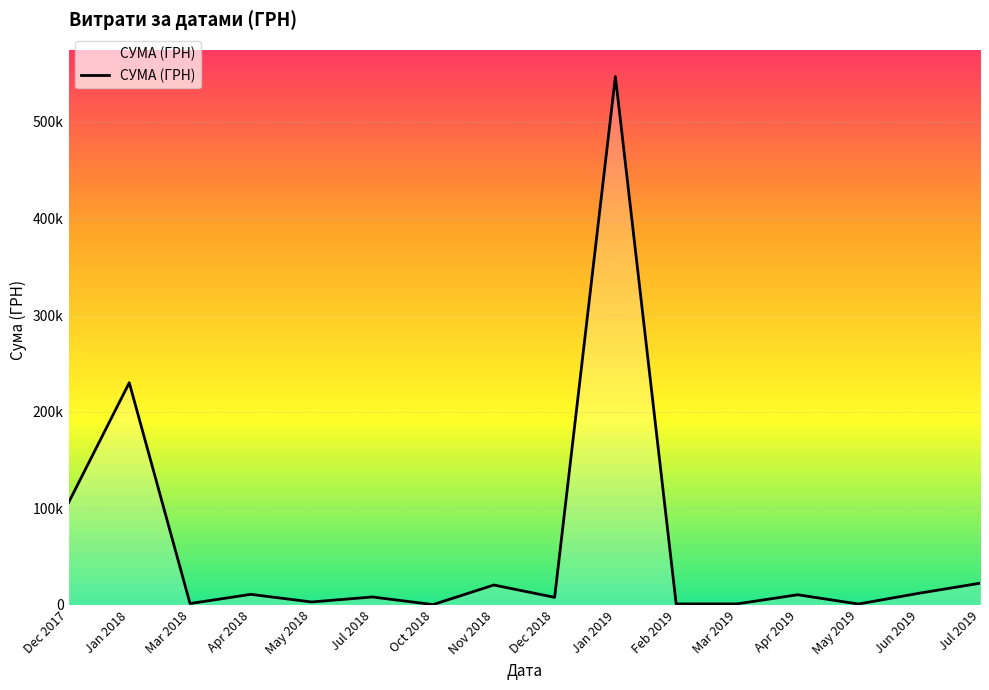

Does the chart have visible grid lines?

Yes